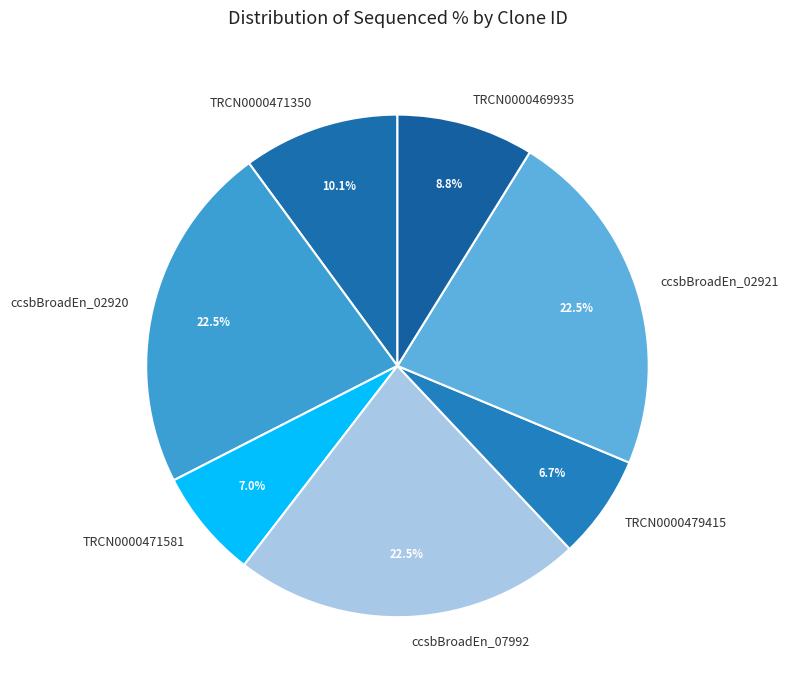

Which has a higher value, ccsbBroadEn_02920 or TRCN0000469935?

ccsbBroadEn_02920